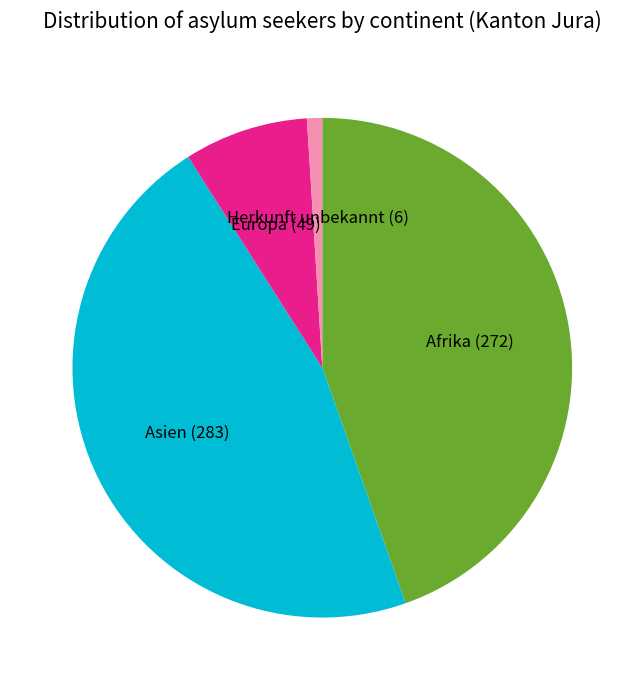

Is Asien the majority of the pie?

No